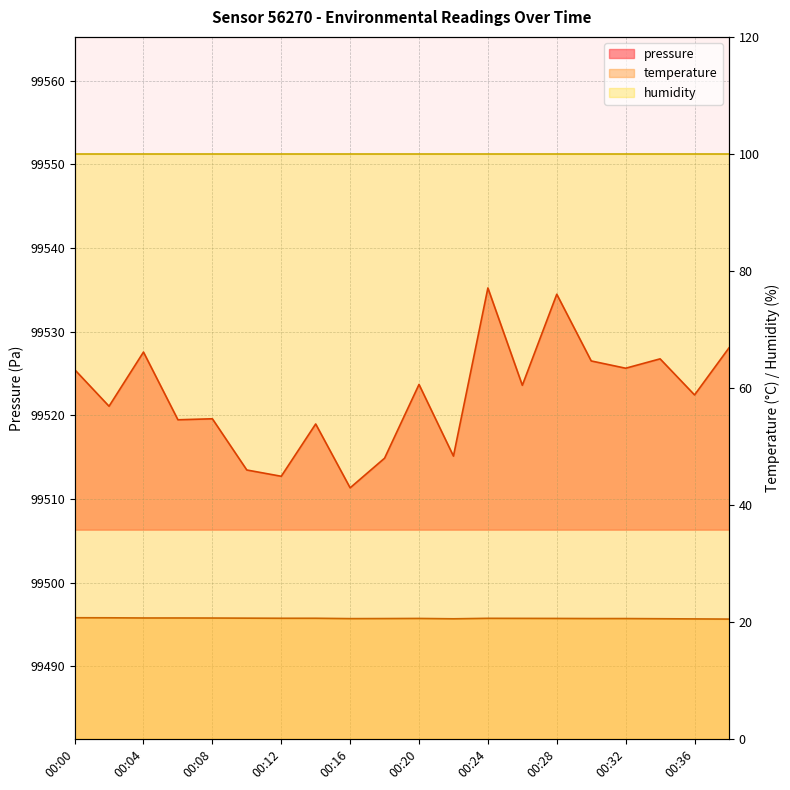

Reading left to right, transcribe all the data shown in this chart.

pressure: 99525.5	99521.1	99527.6	99519.5	99519.6	99513.5	99512.7	99519.0	99511.3	99514.9	99523.7	99515.1	99535.2	99523.6	99534.5	99526.5	99525.6	99526.8	99522.4	99528.1
temperature: 20.7	20.7	20.7	20.7	20.7	20.6	20.6	20.6	20.6	20.6	20.6	20.5	20.6	20.6	20.6	20.6	20.6	20.5	20.5	20.5